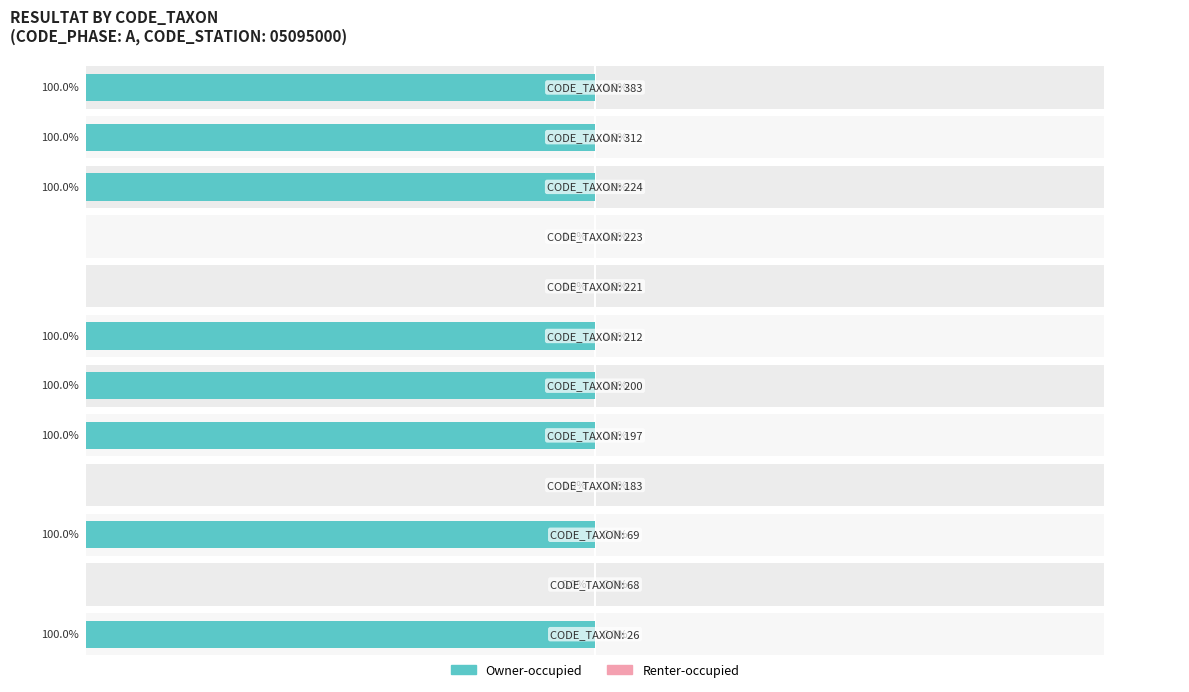

How many bars are there in total?

24